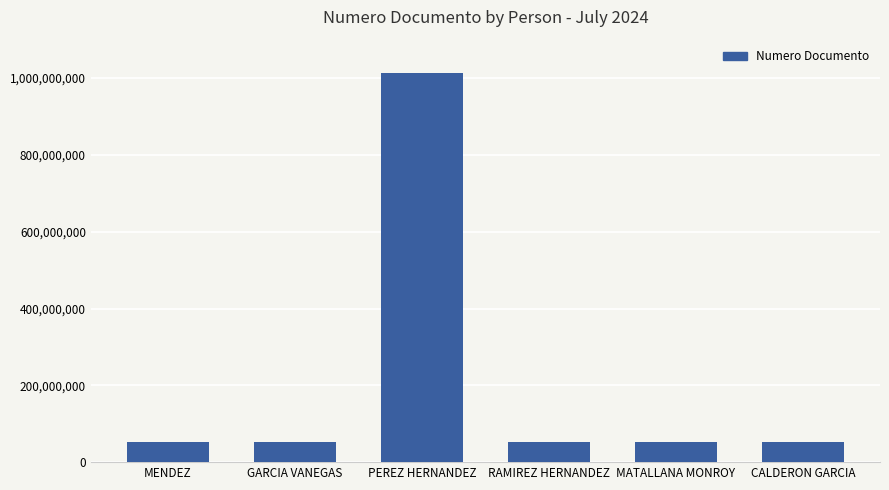

What position from the right is PEREZ HERNANDEZ?

4